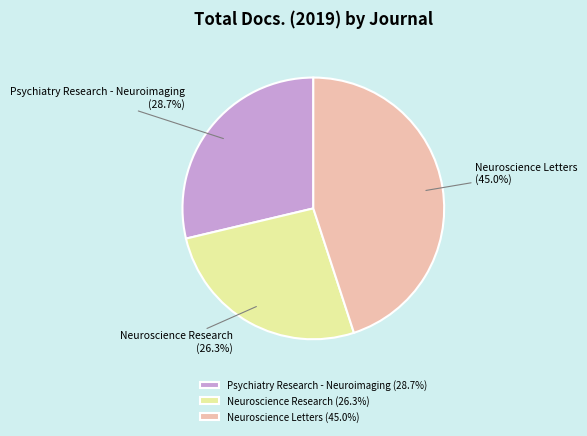

How much of the chart is everything except Neuroscience Research?

73.7%